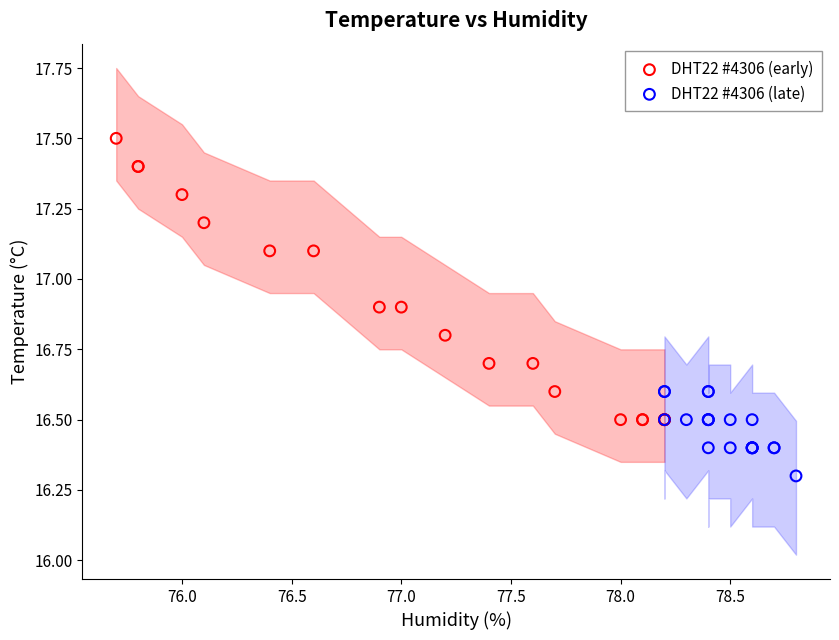

Which series reaches the maximum Y coordinate?

DHT22 #4306 (early)